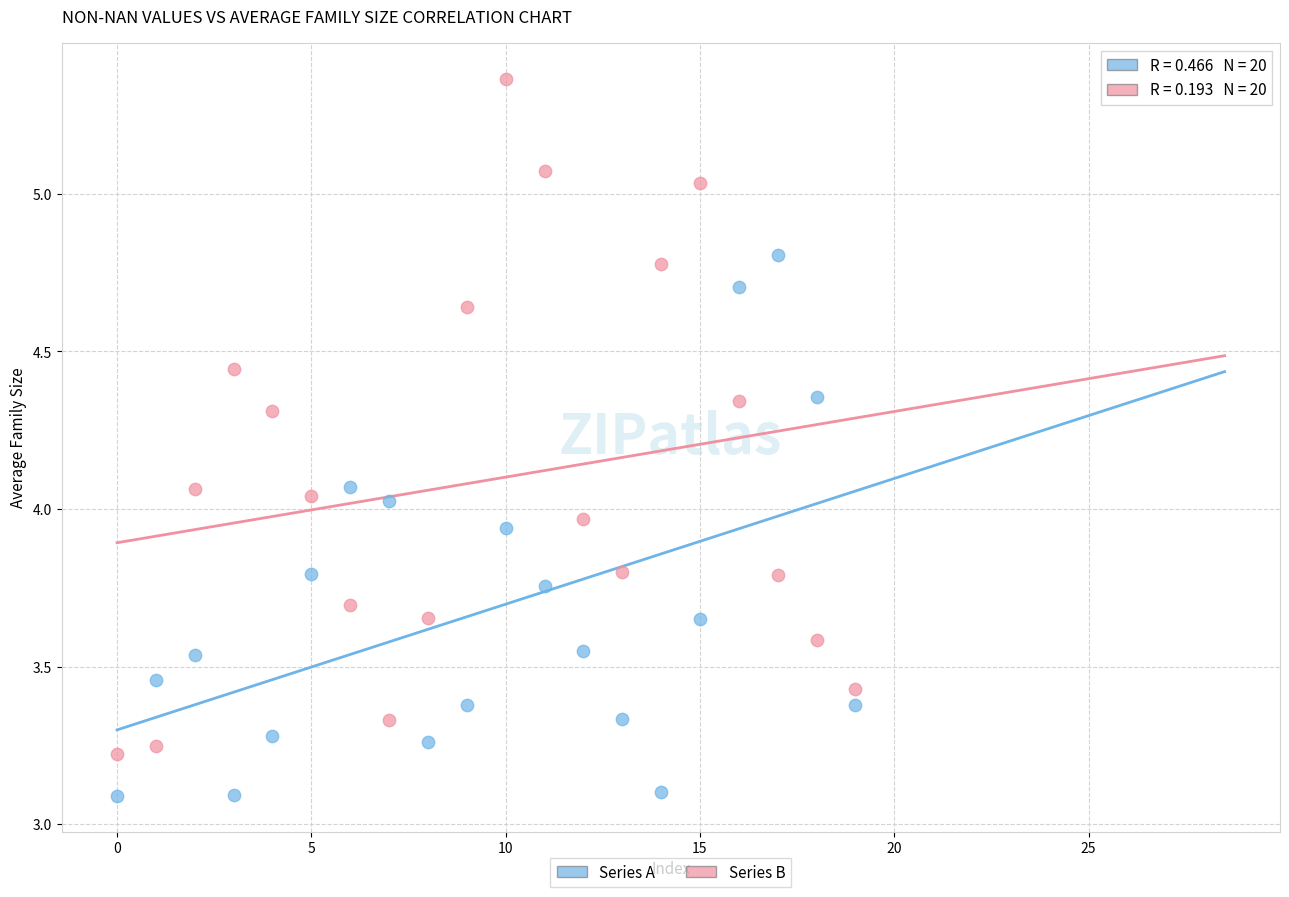

Which series reaches the minimum Y coordinate?

Series A